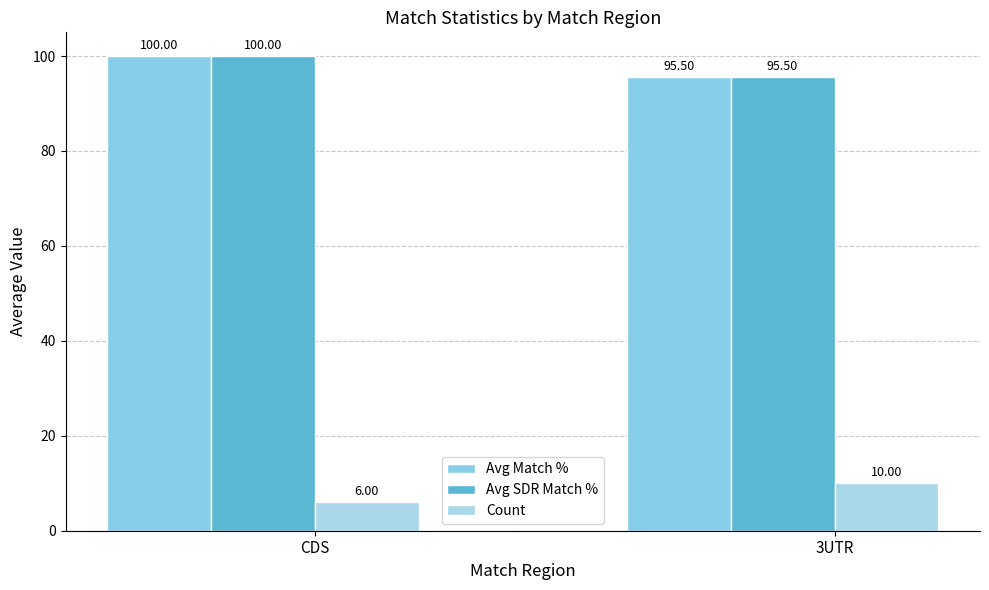

Which series has the largest range (max minus min)?

Avg Match %